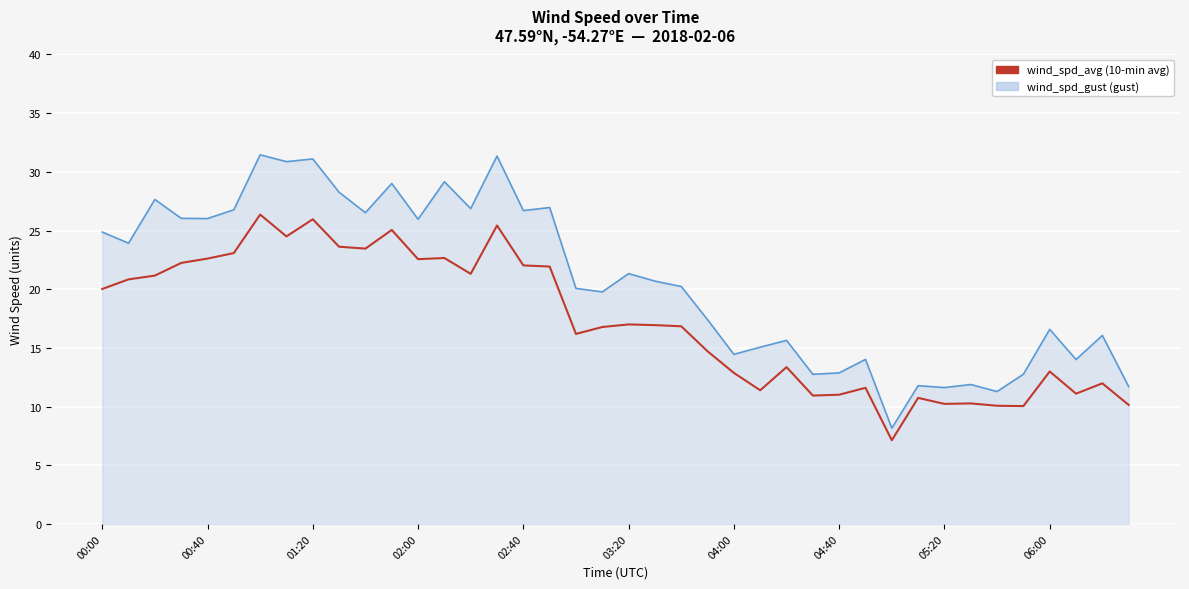

What is the smallest value displayed?

7.1